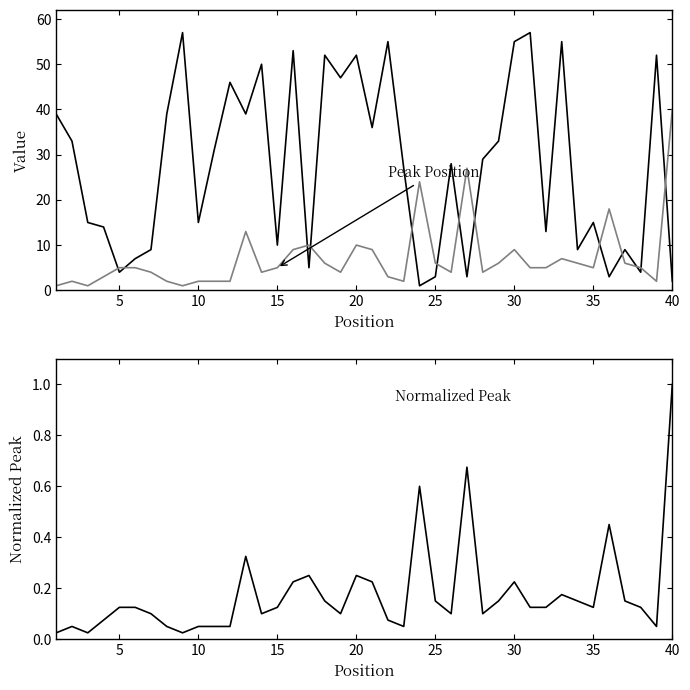

How many data points in Weeks on Chart are above 29?

19